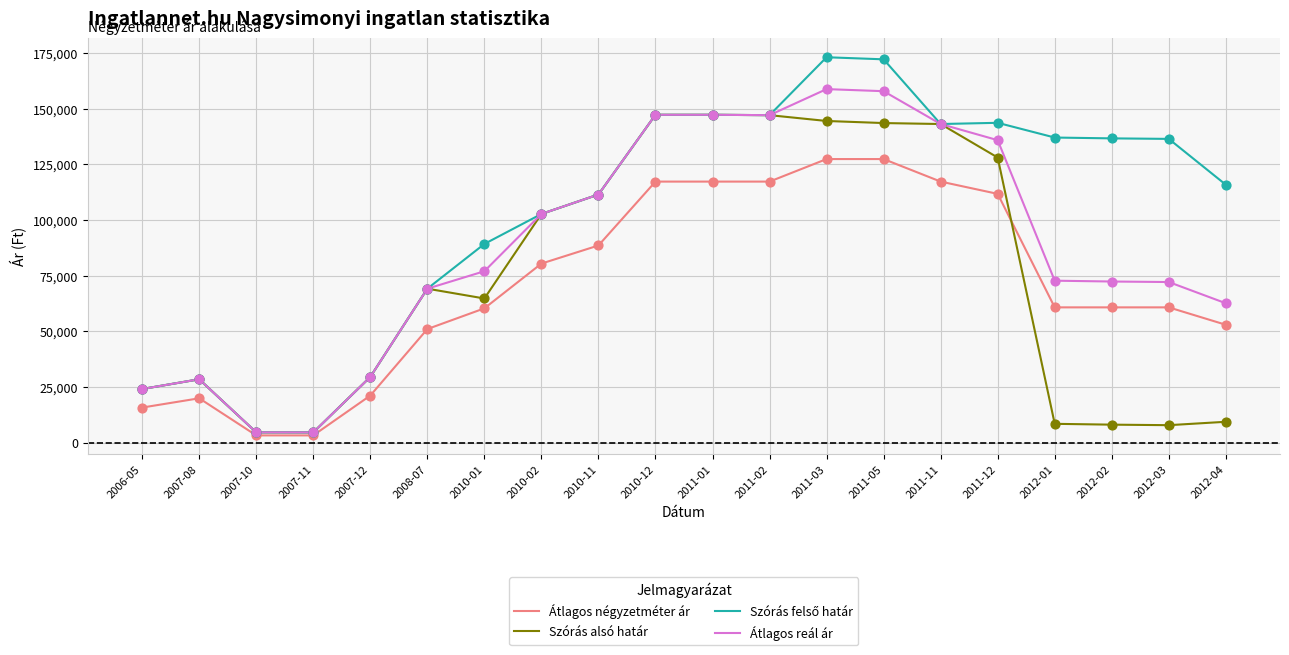

What is the highest value of the Átlagos négyzetméter ár series?

127386